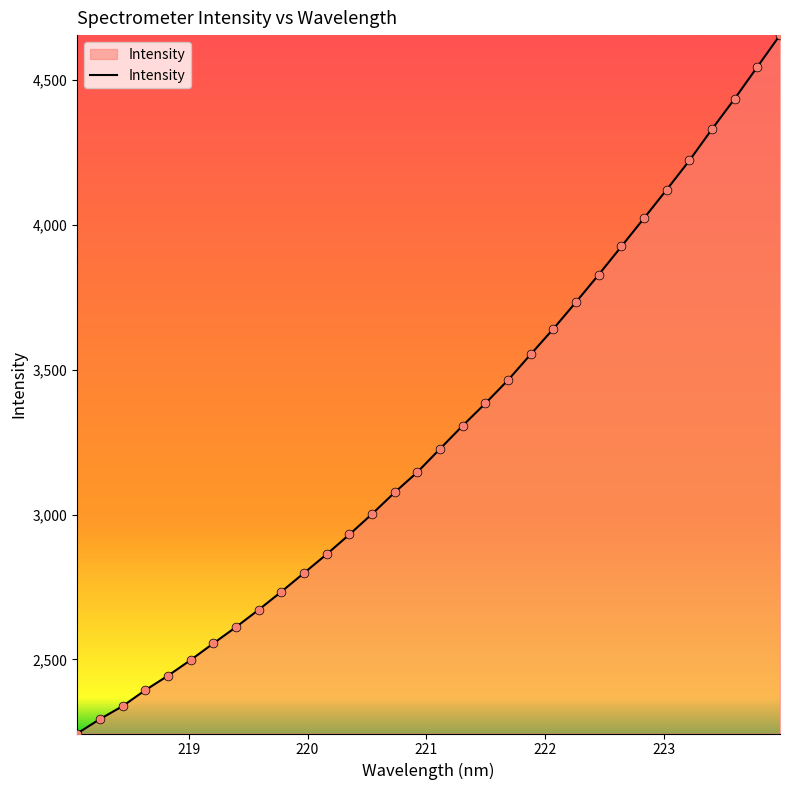

What is the difference between the maximum and minimum values?

2409.3